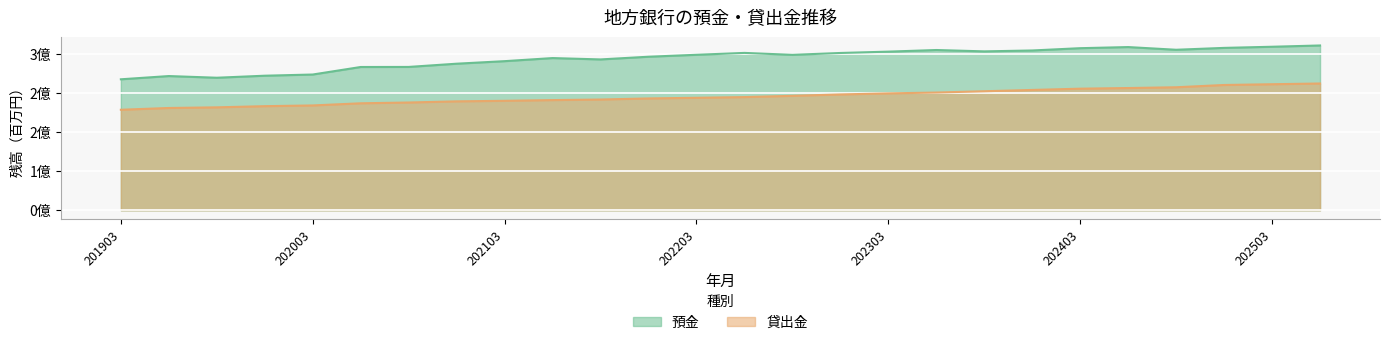

What is the difference between the maximum and minimum values in the 預金 series?

69051360